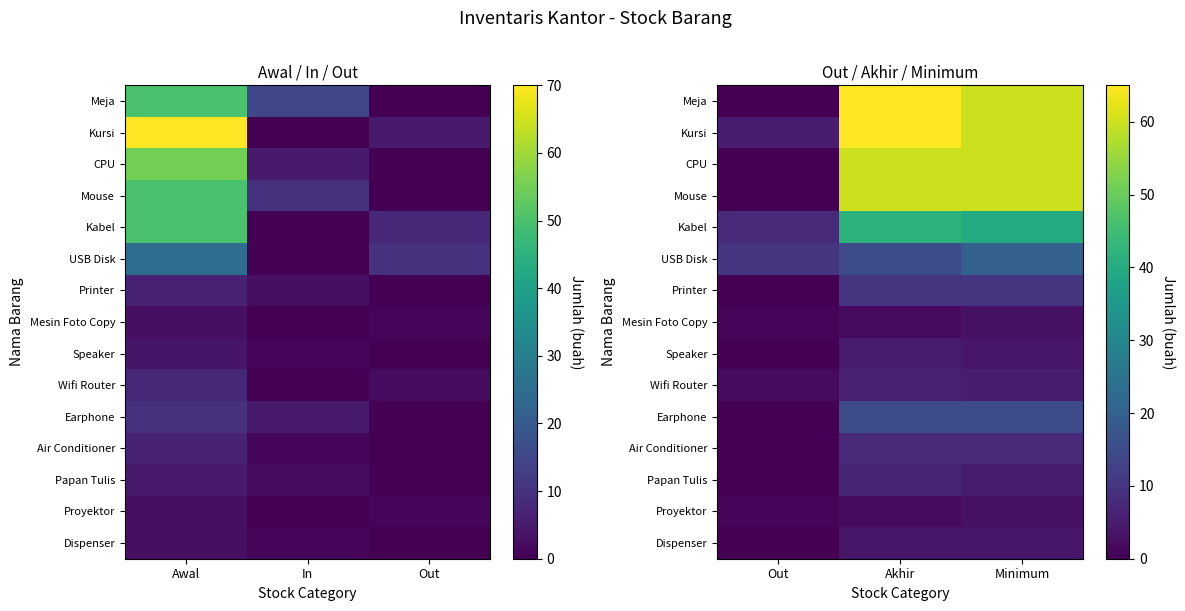

Is the value of Proyektor at Minimum greater than the value of Speaker at Akhir?

No